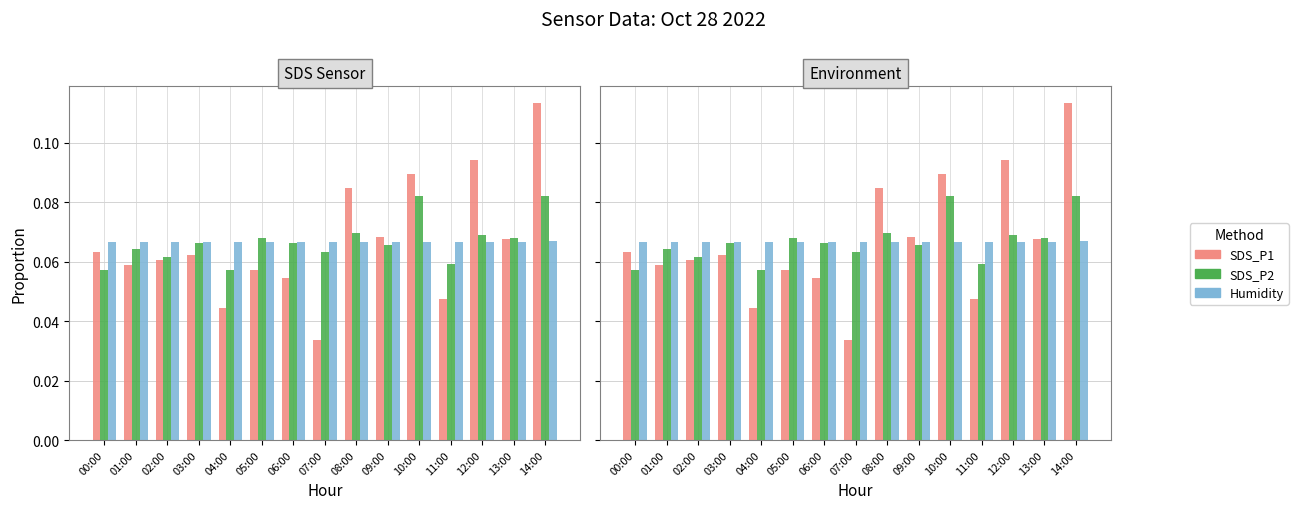

How many series are shown in this chart?

3